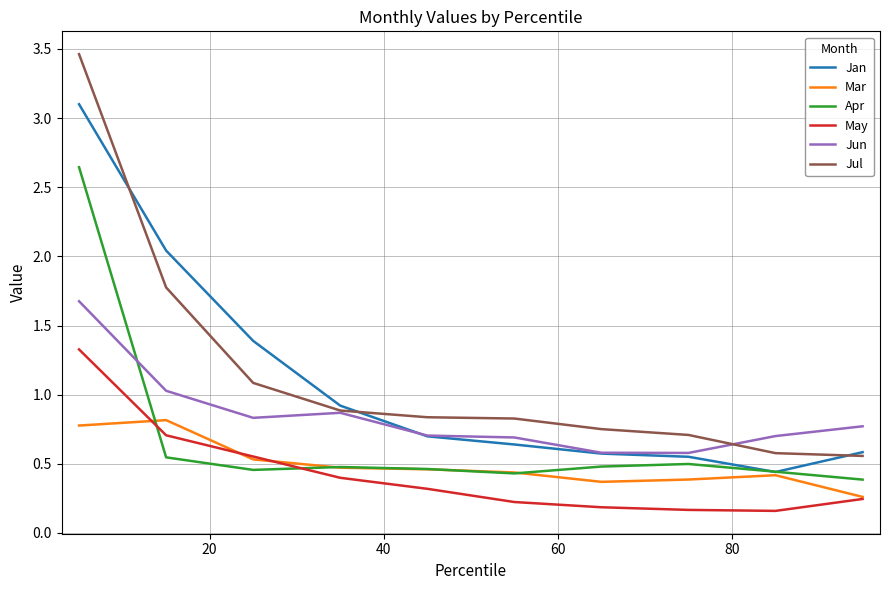

List the series in order of their peak value, lowest first.

Mar, May, Jun, Apr, Jan, Jul